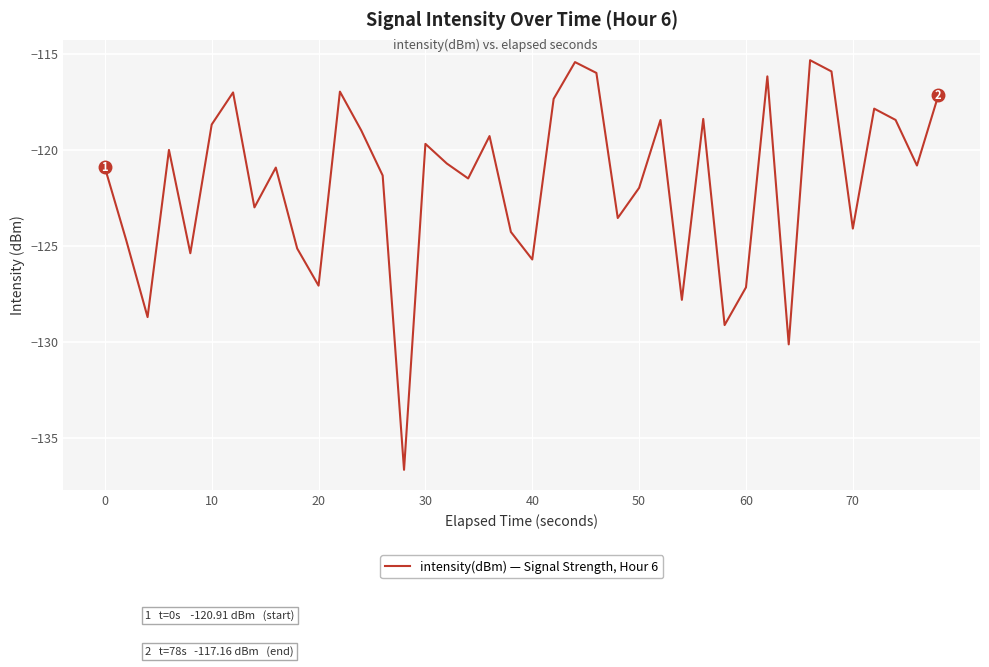

What is the minimum value shown in the chart?

-136.7